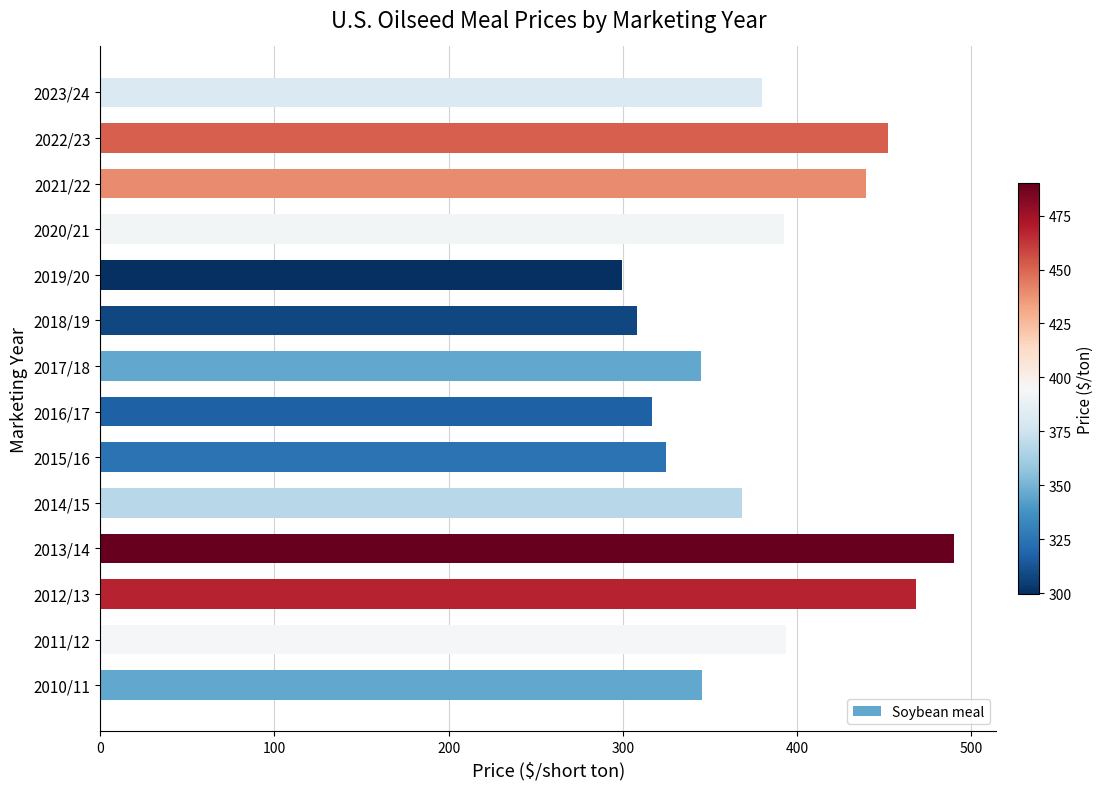

The chart shows a value of 393.5 at 2011/12. True or false?

True